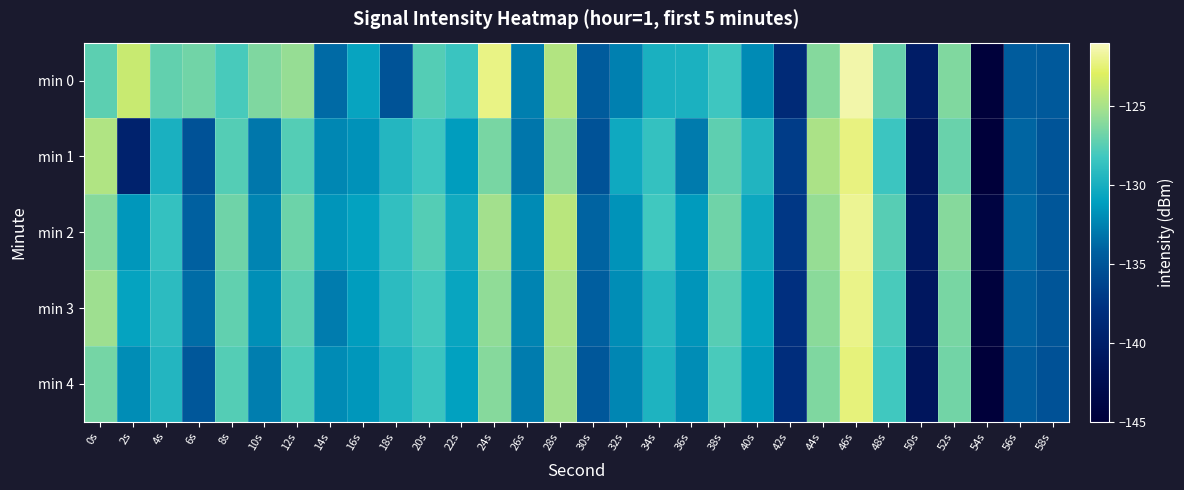

How many categories are shown in the chart?

30